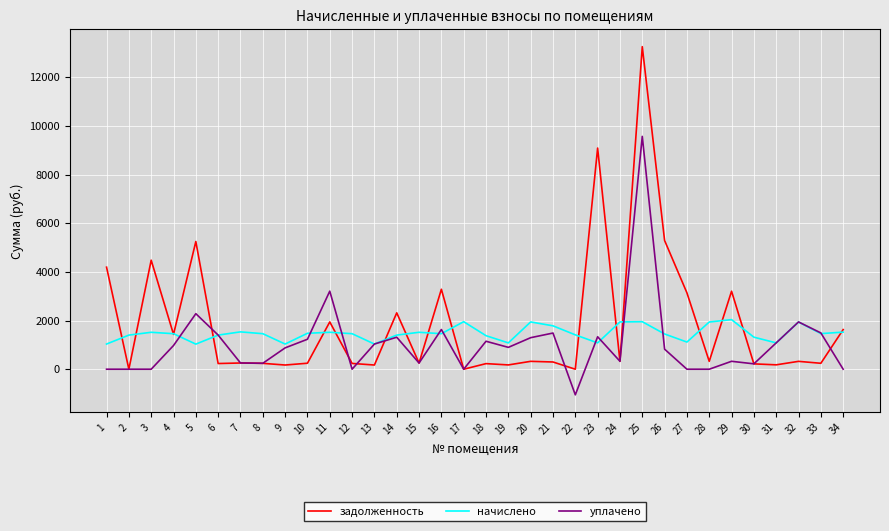

List the series in order of their peak value, lowest first.

начислено, уплачено, задолженность